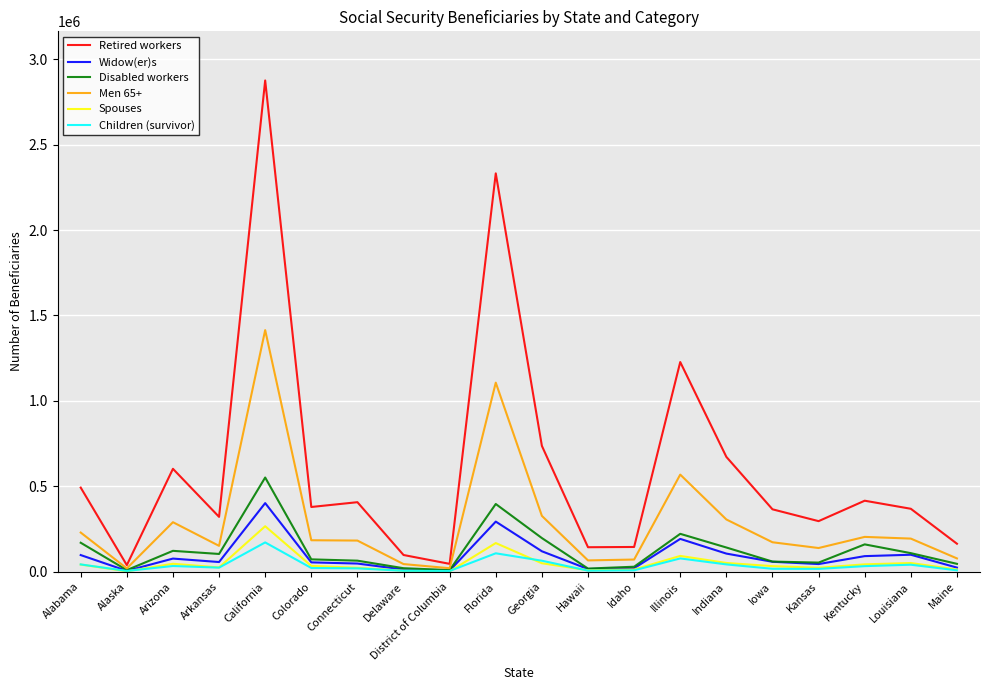

Is the value of Disabled workers at California greater than the value of Spouses at Louisiana?

Yes